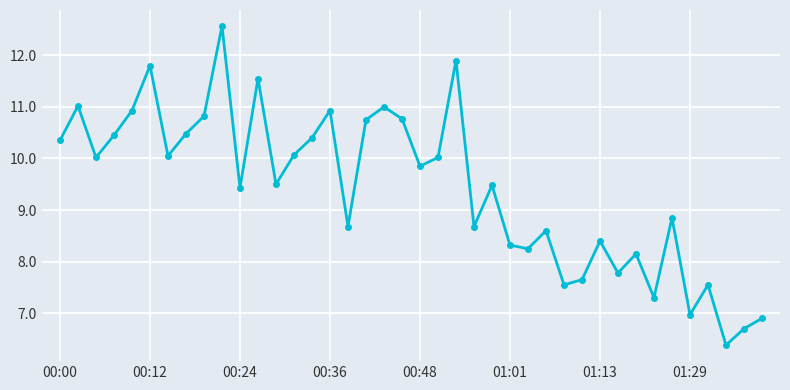

What is the value of the 40th point from the left?

6.9